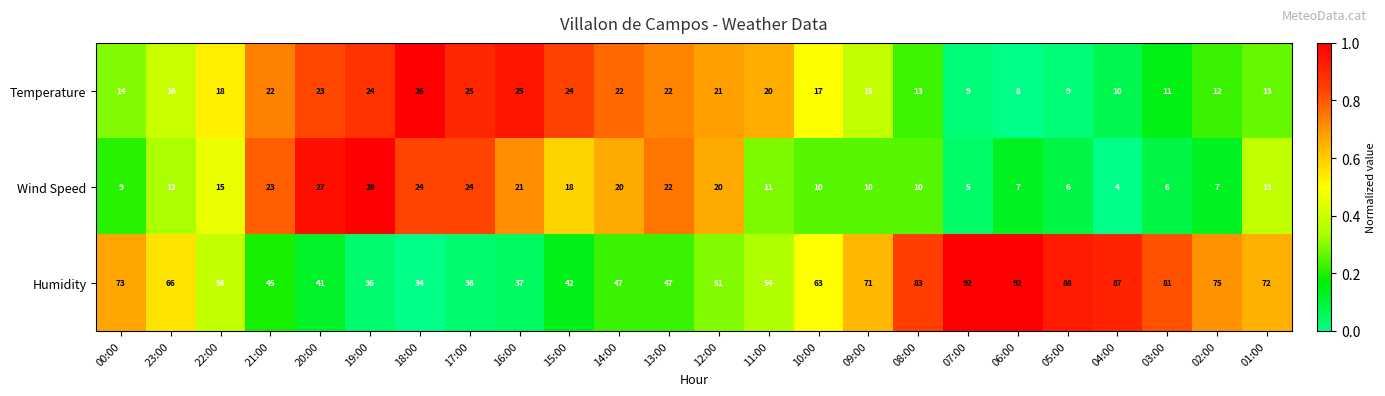

What is the total value across all series at 02:00?

94